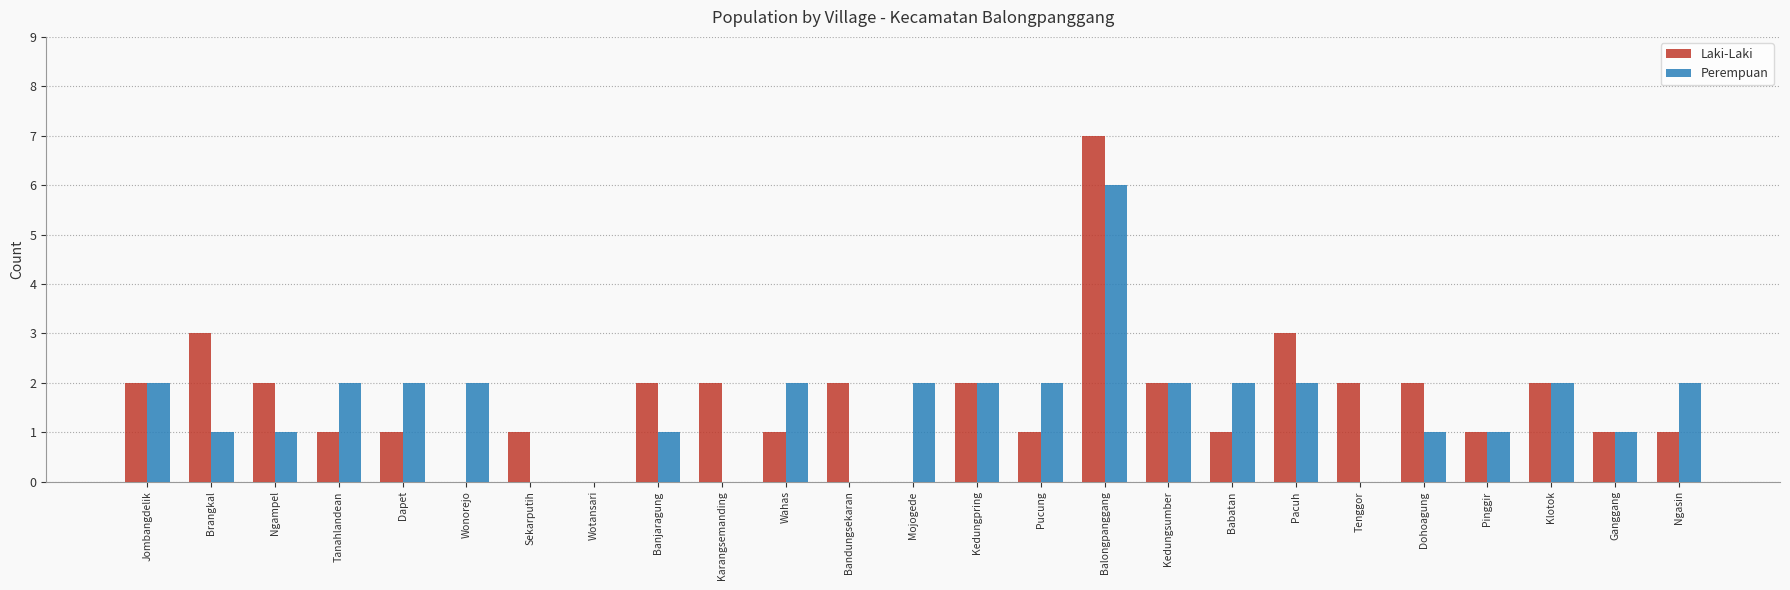

How many data points does each series have?

25